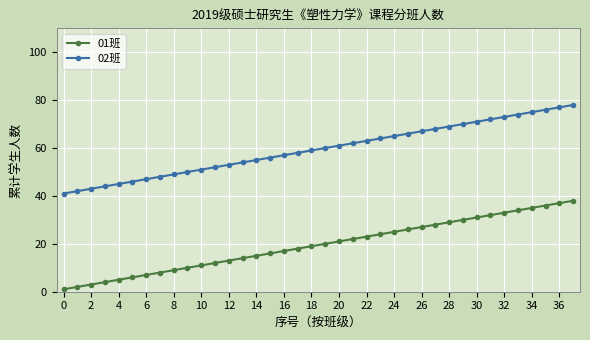

What are all the series names shown in the legend?

01班, 02班